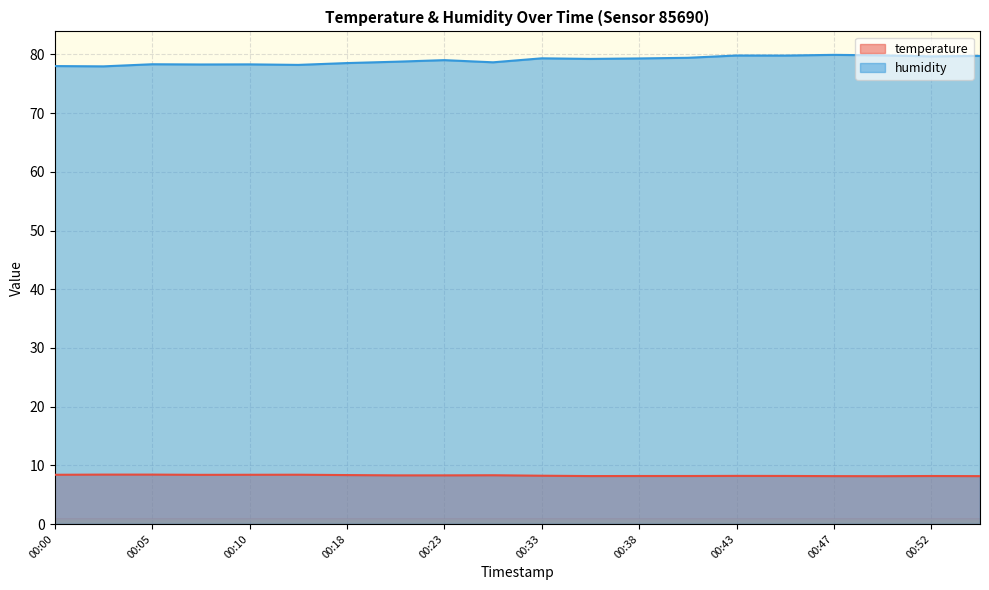

Which series changed the most between 00:25 and 00:50?

humidity